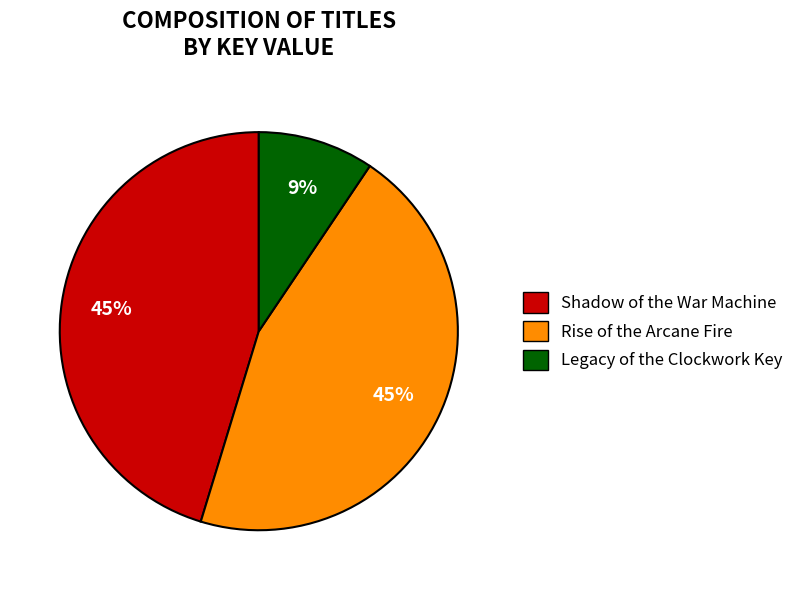

True or false: Shadow of the War Machine accounts for 45% of the total.

True